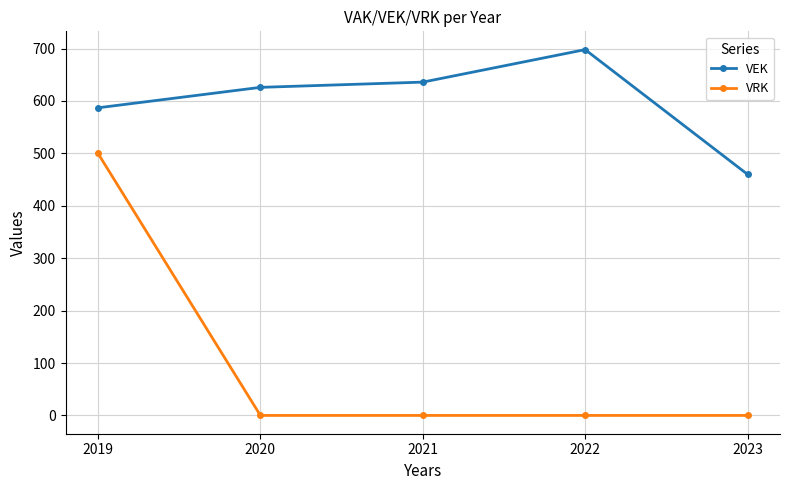

True or false: VRK and VEK intersect in this chart.

False